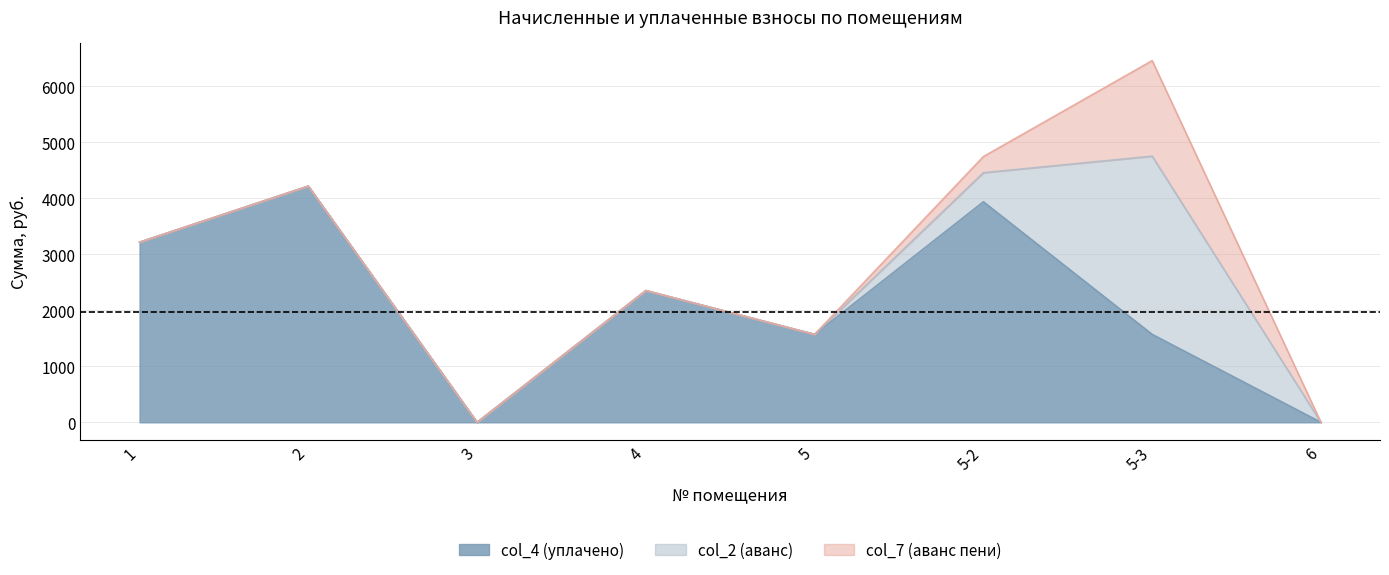

What is the difference between the col_7 (аванс пени) values at 6 and 5-3?

1705.0